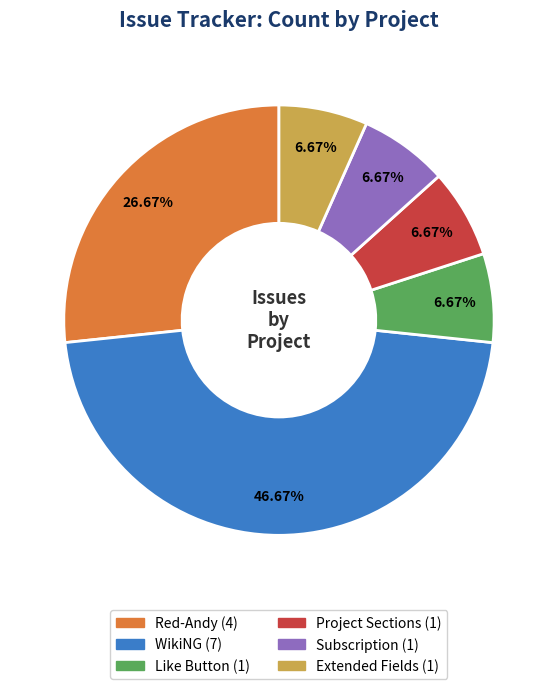

Which category has the biggest portion of the pie?

WikiNG